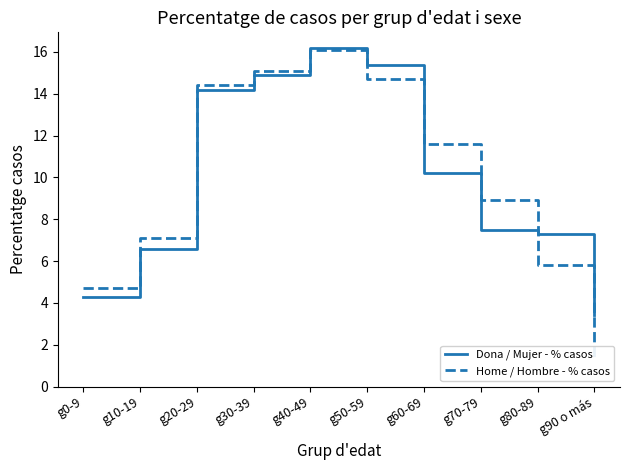

Where is the first local maximum for Dona / Mujer - % casos?

g40-49